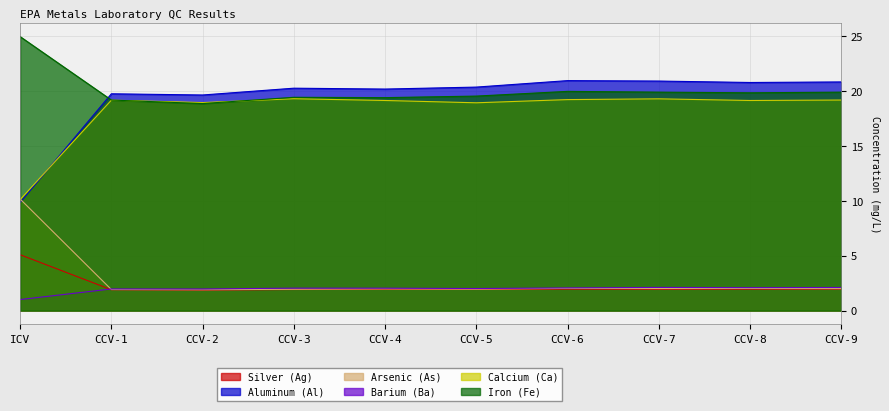

What is the label of the 4th point from the left?

CCV-3